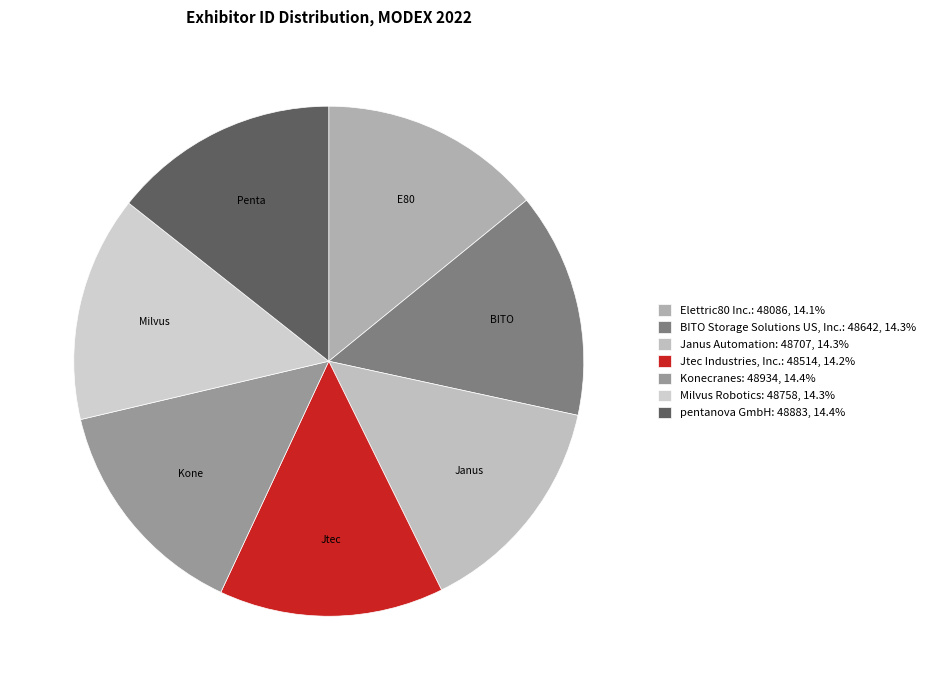

Count the number of slices in the pie.

7